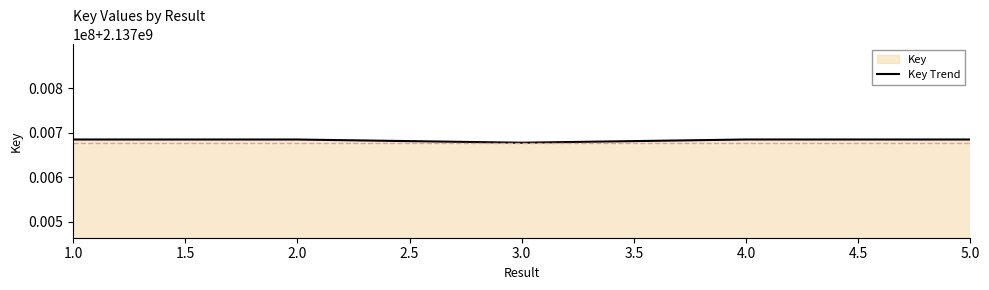

What value does the data have at 3.0, to the nearest 100?

2137677700